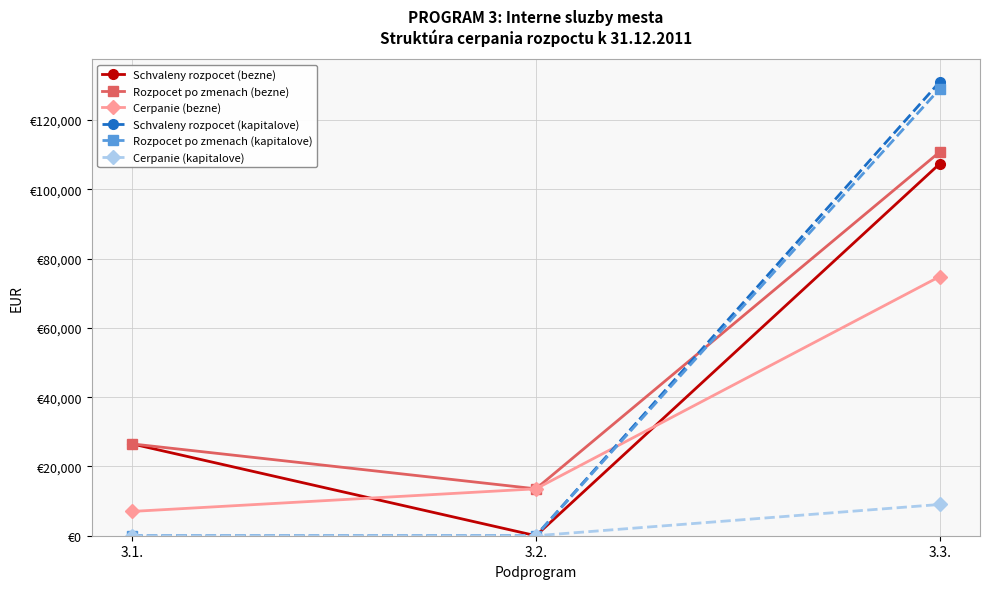

At how many categories does at least one series exceed 96733?

1